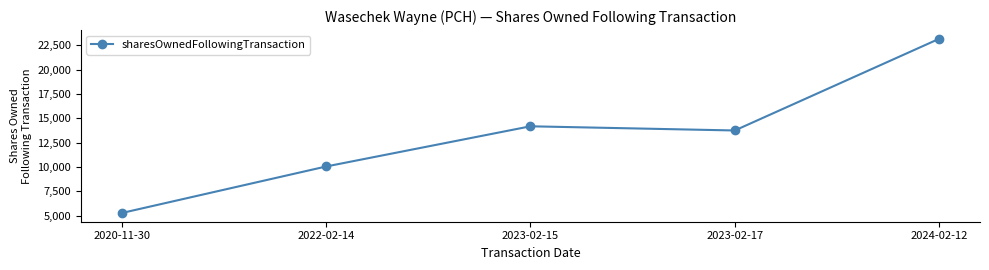

Reading left to right, extract all data points from this chart.

2020-11-30=5262	2022-02-14=10044	2023-02-15=14175	2023-02-17=13745	2024-02-12=23169